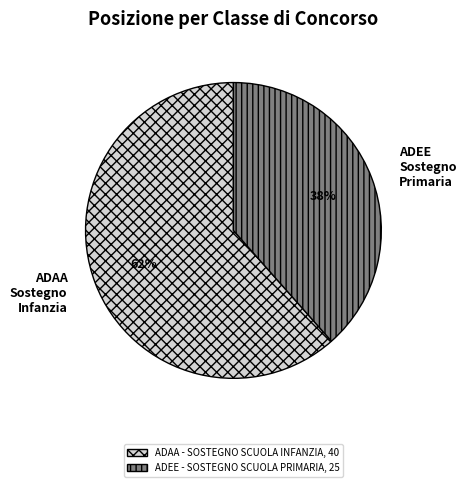

Is it true that ADAA - SOSTEGNO SCUOLA INFANZIA is 70% of the pie?

False